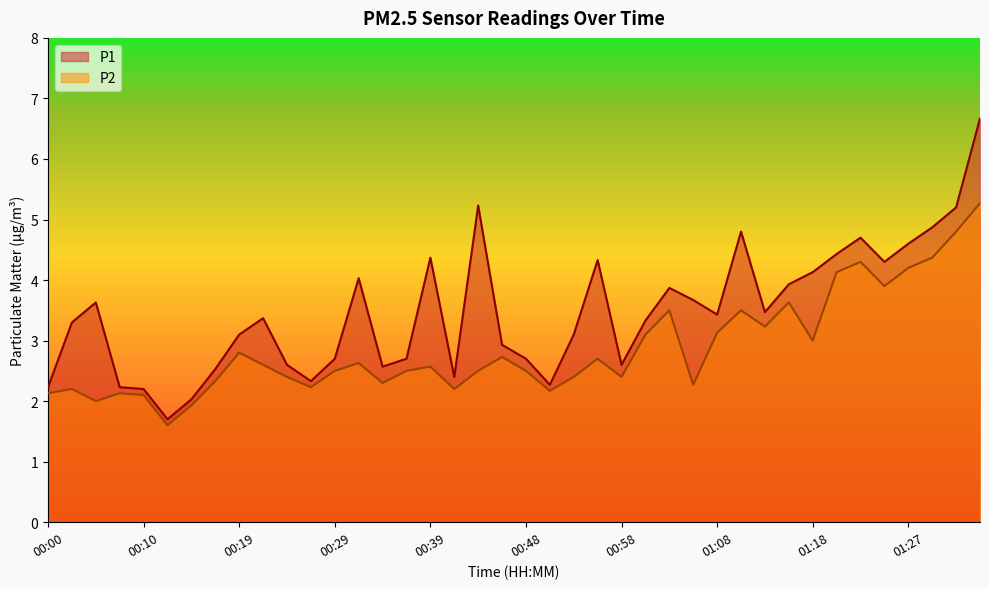

Rank the series by their average value, from lowest to highest.

P2, P1